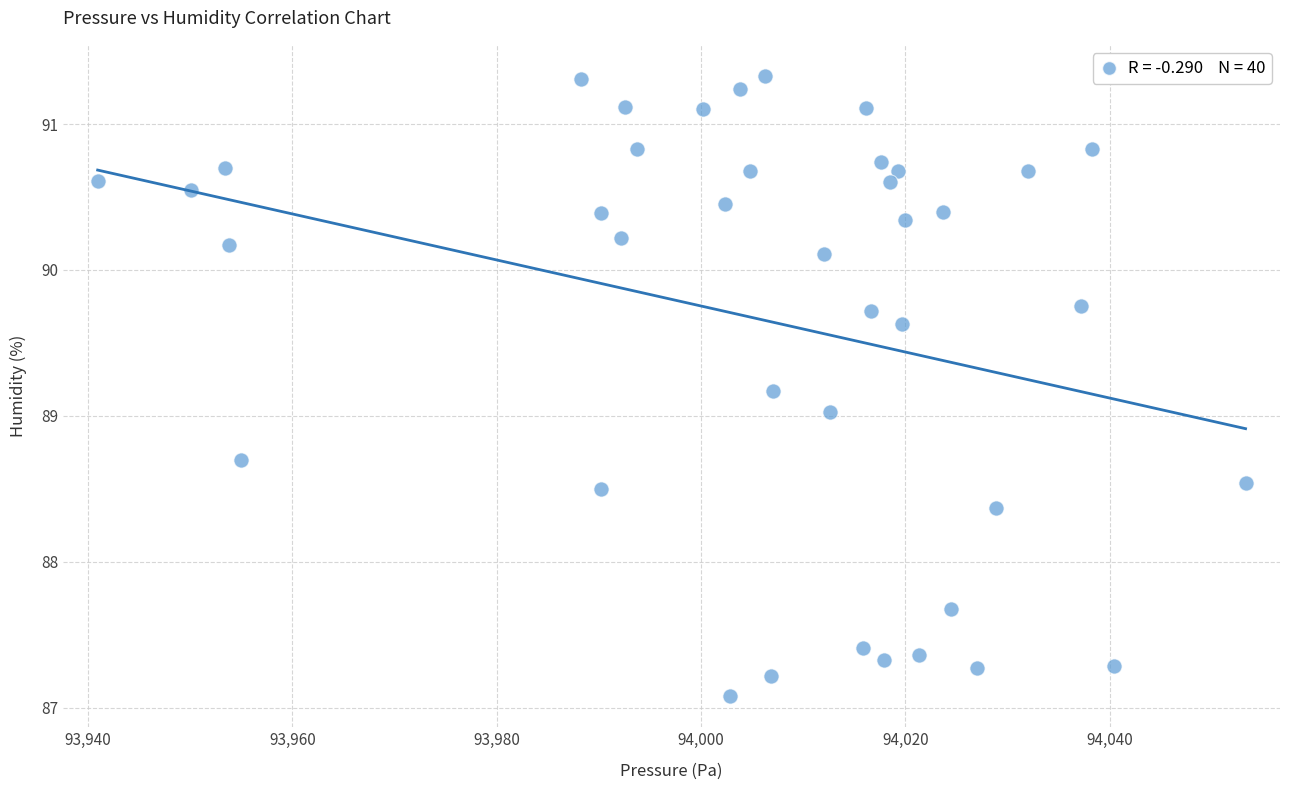

What is the range of X values (max minus min)?

112.4